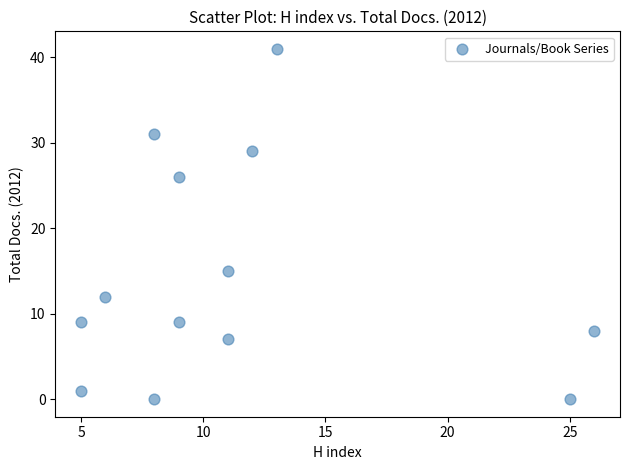

What Y value in the scatter plot is closest to 20?

15